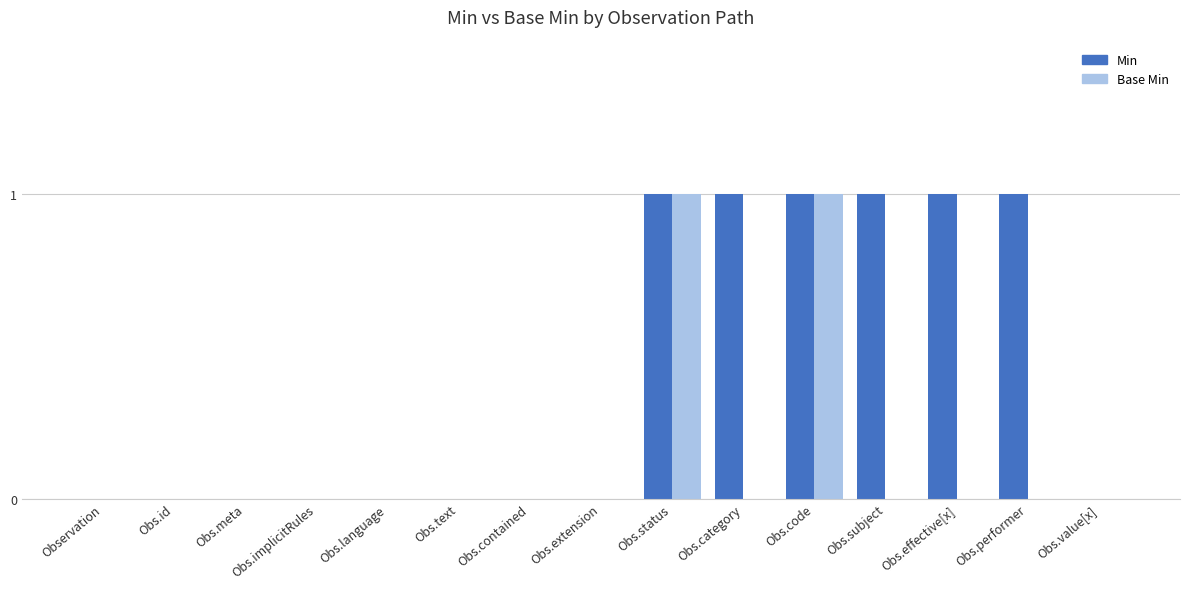

Which series changed the most between Obs.effective[x] and Obs.value[x]?

Min